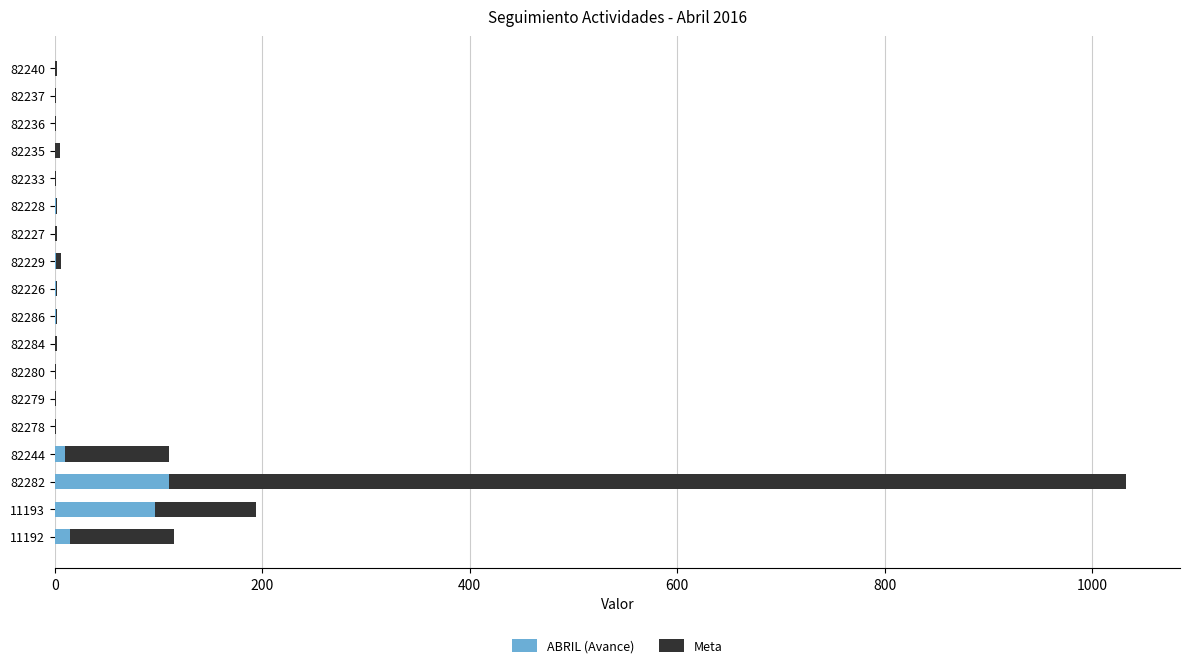

What is the average value of the ABRIL (Avance) series?

13